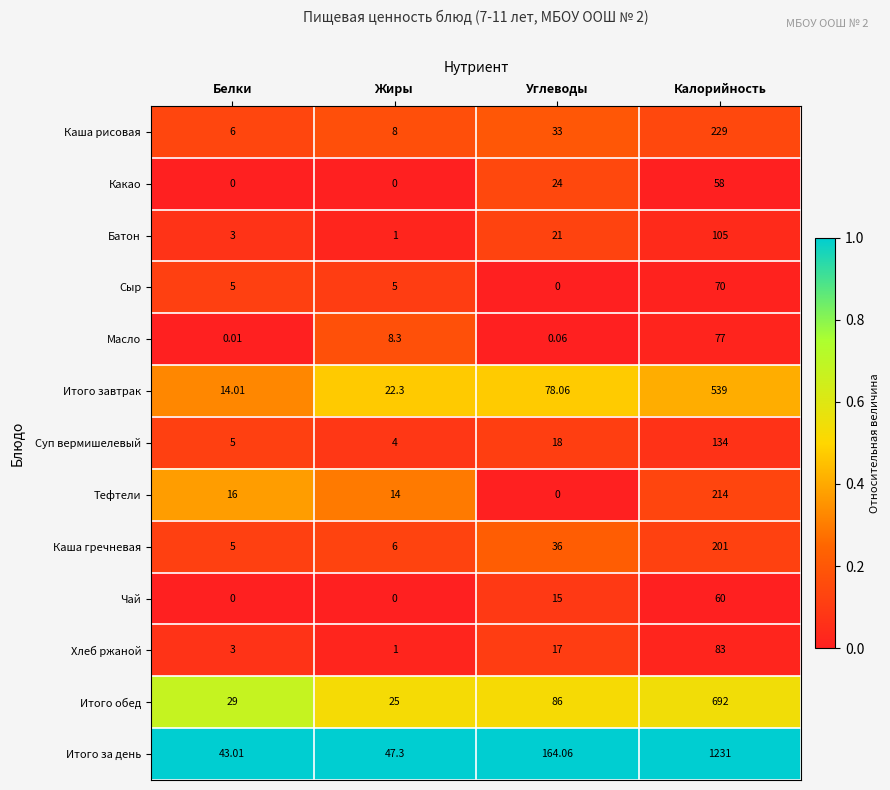

Which label corresponds to the largest value in the chart?

Калорийность